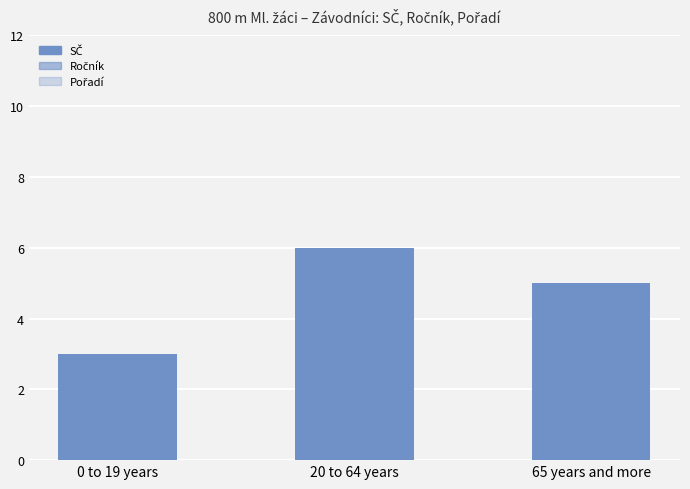

How many data points are less than 5?

1